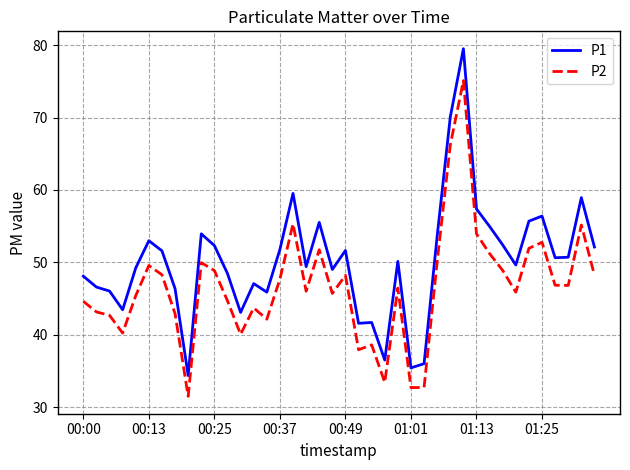

What is the greatest value displayed?

79.5